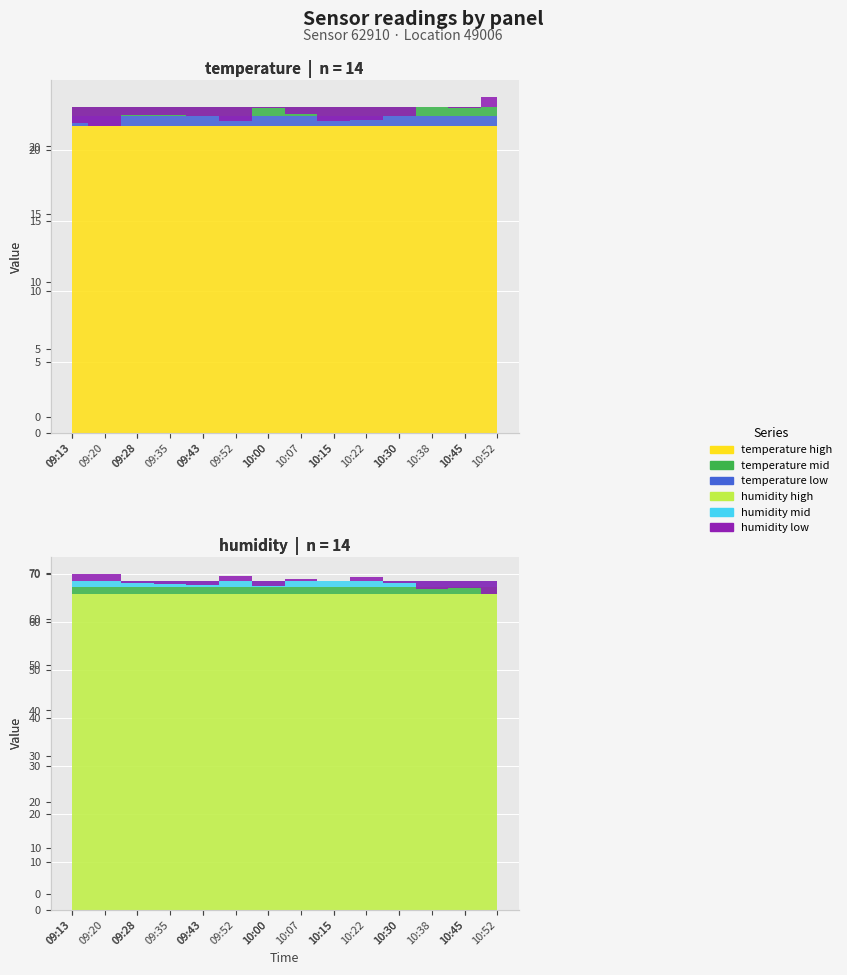

Which category has the lowest value in the temperature series?

09:20